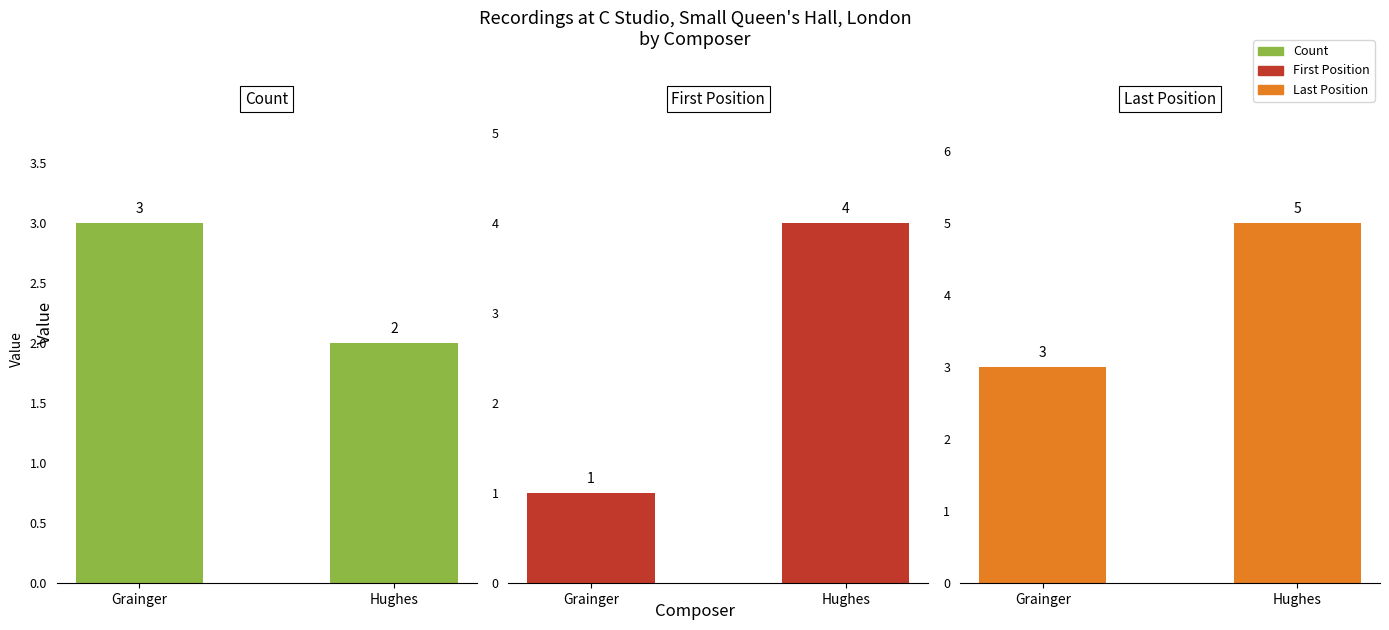

Which series has the largest total across all categories?

Last Position